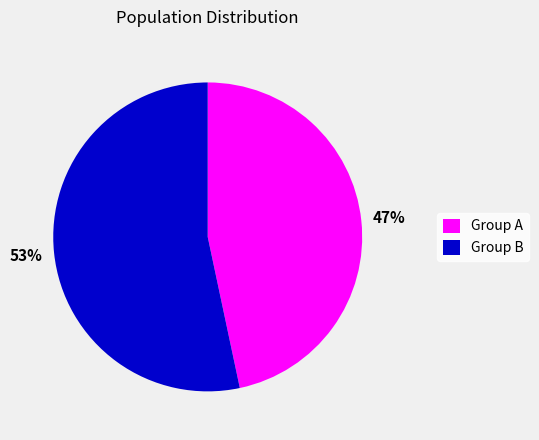

The Group B slice represents 53% of the pie. True or false?

True